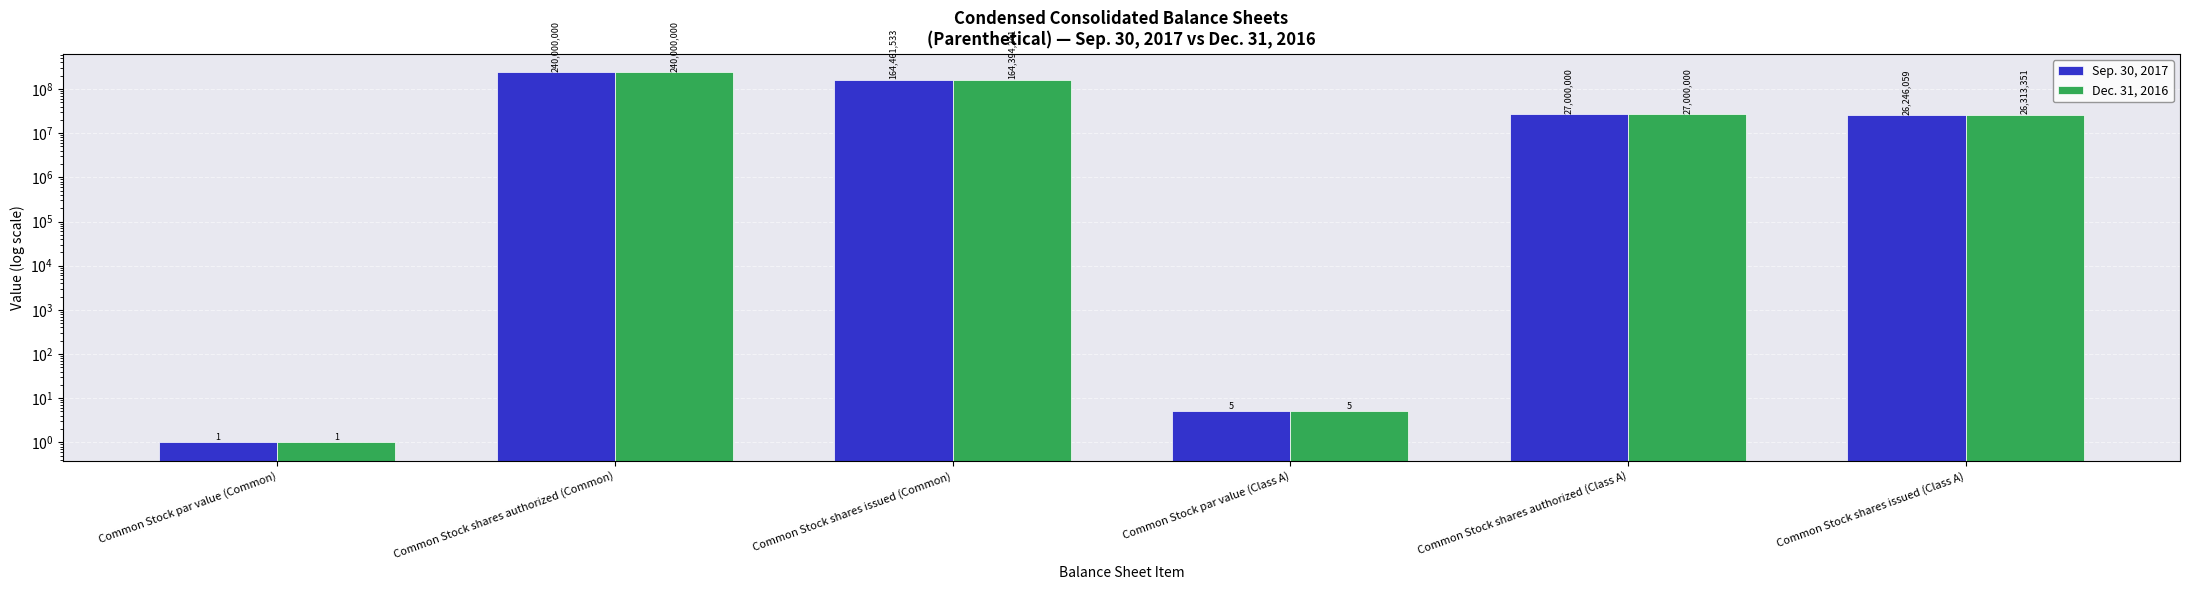

Which series has the largest total across all categories?

Sep. 30, 2017